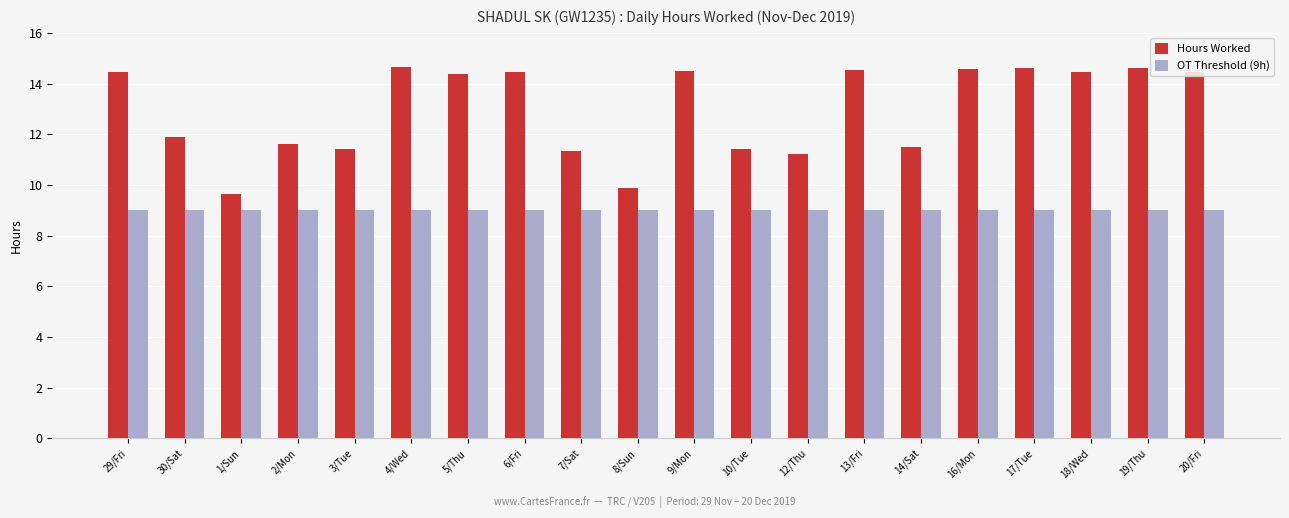

Which series has the widest spread of values?

Hours Worked